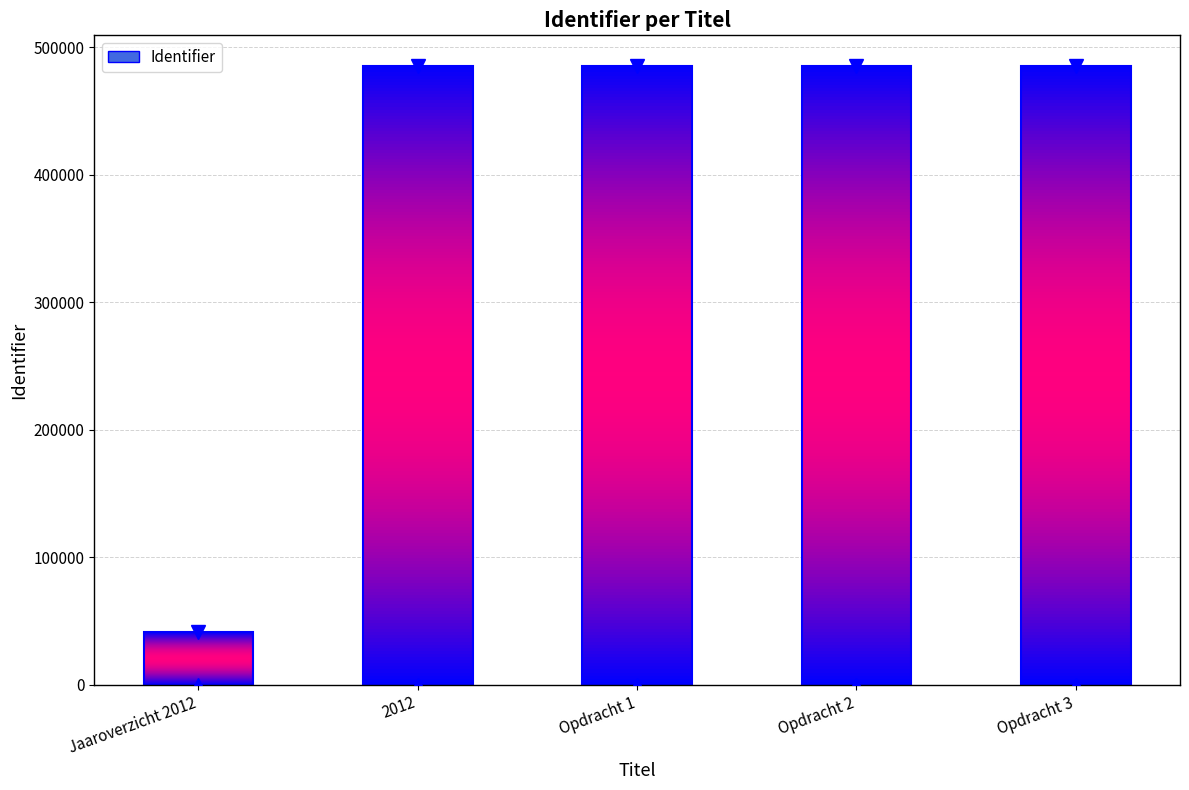

What is the smallest value displayed?

41209